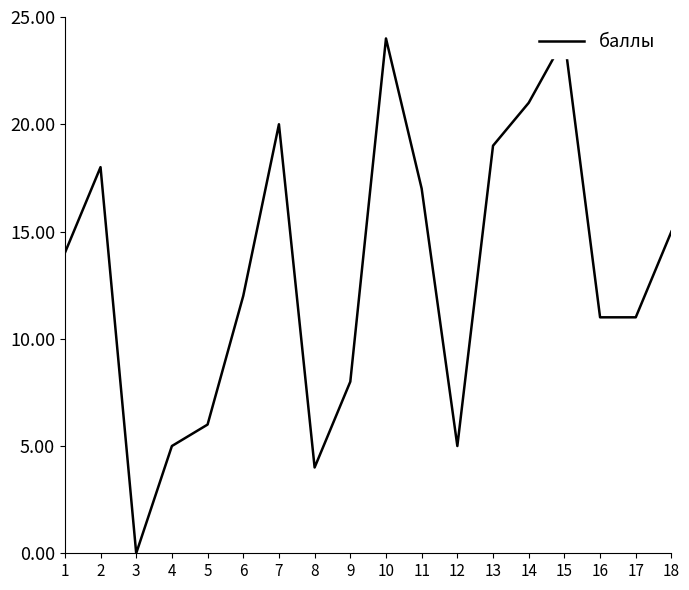

Which has a higher value, 16 or 4?

16